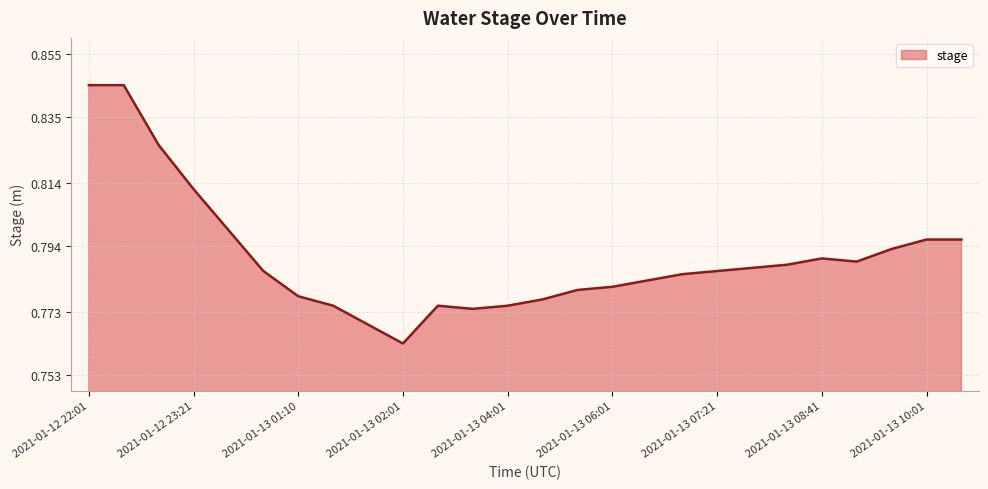

Count the number of data series in this chart.

1